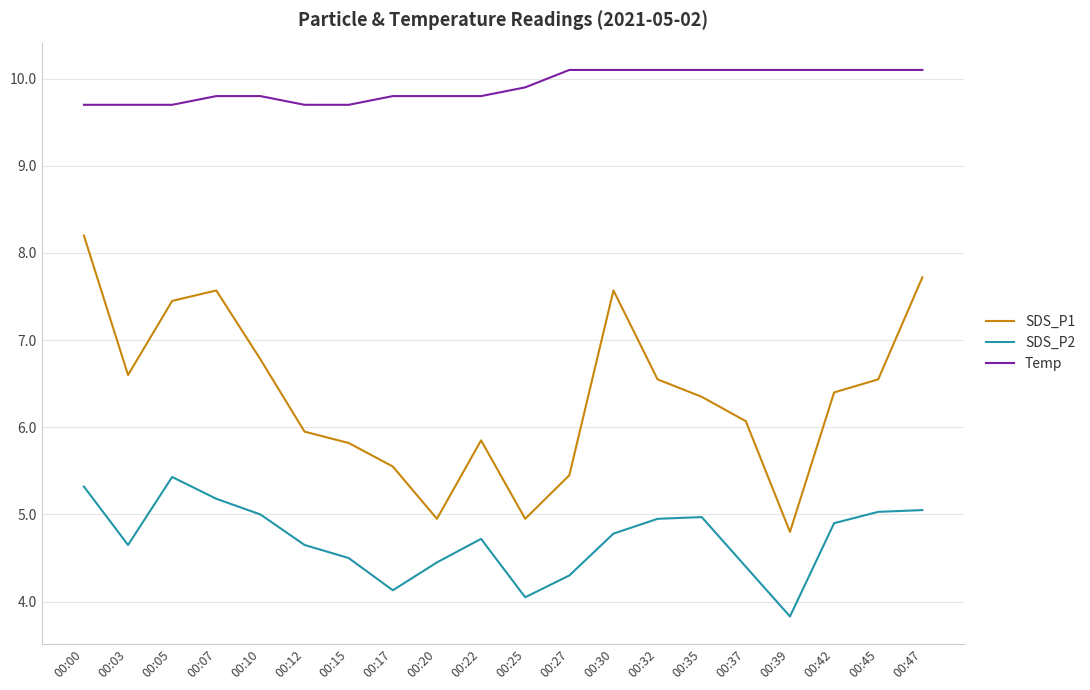

At how many categories does at least one series exceed 7?

20